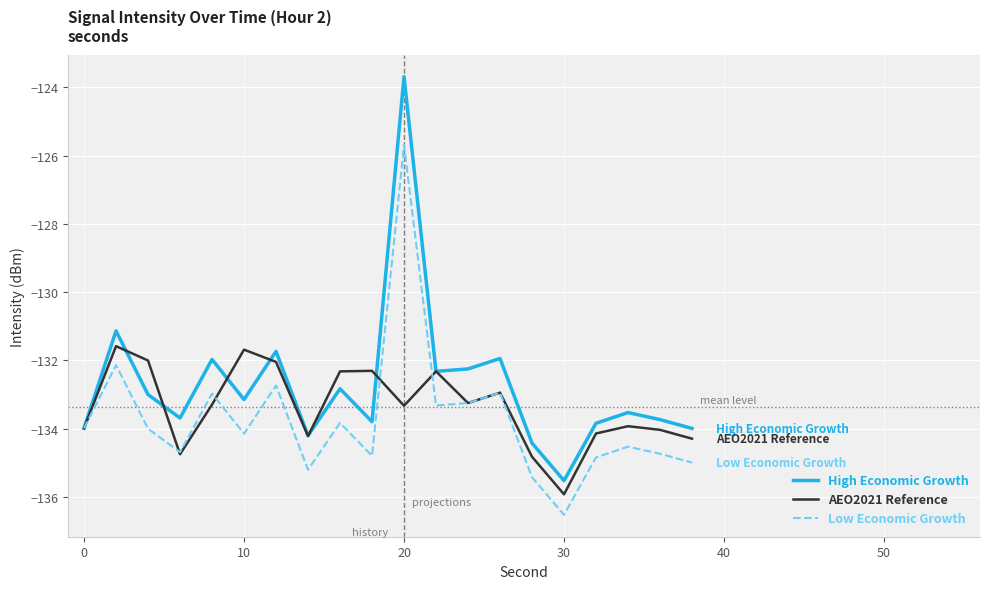

What is the sum of all AEO2021 Reference values?

-2667.2